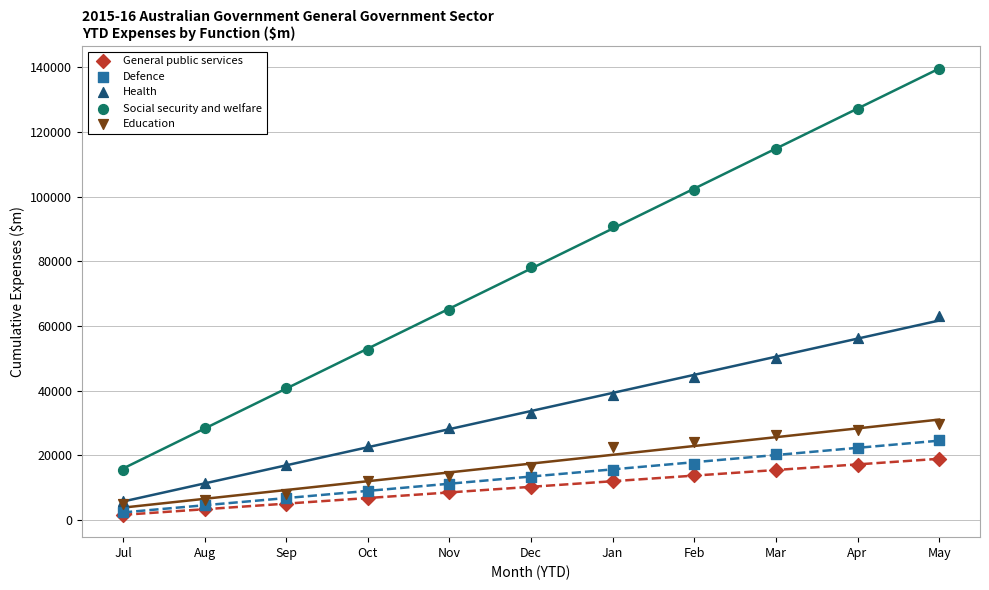

What are all the series names shown in the legend?

General public services, Defence, Health, Social security and welfare, Education